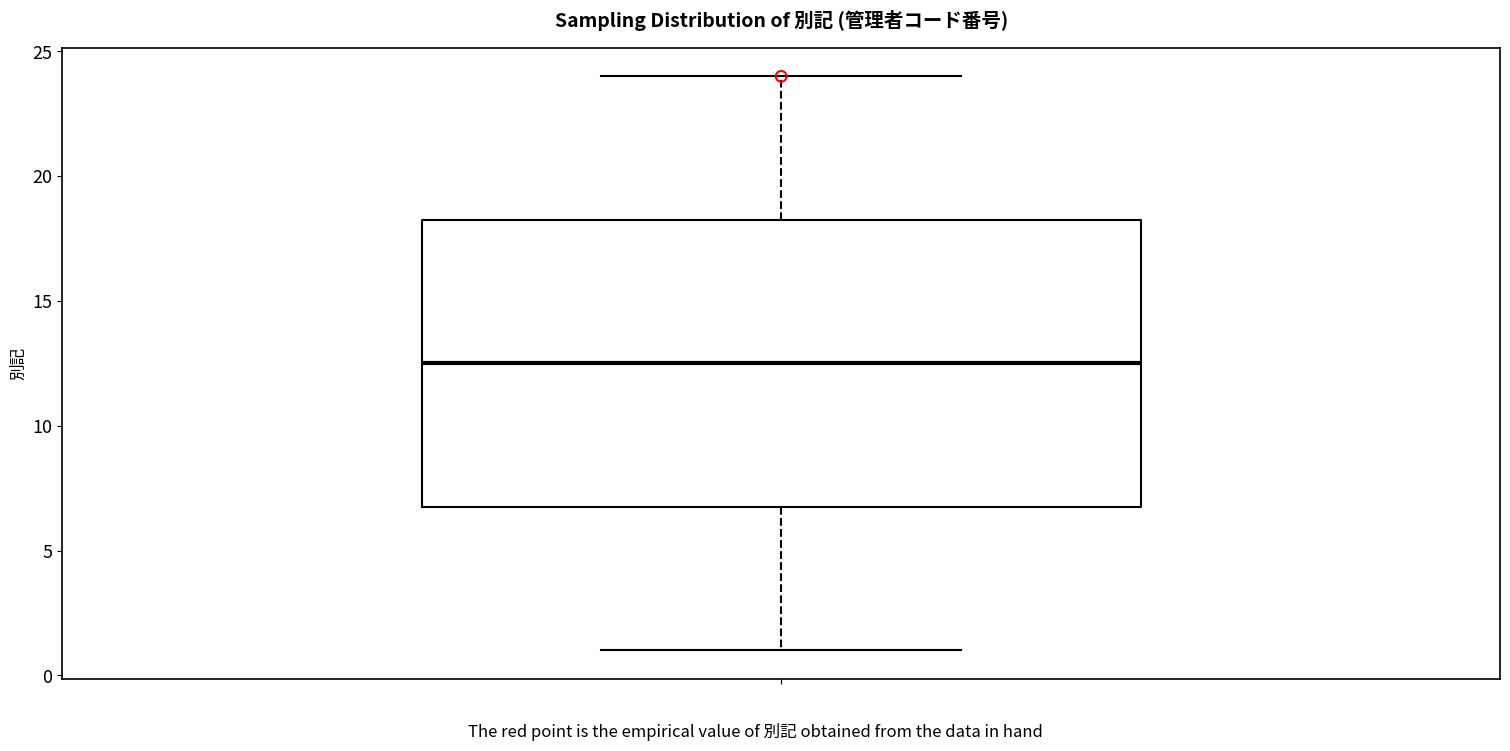

Transcribe this box plot: give where the median line is, the range the box spans, and where the two whiskers end, as read against the y-axis. The values are not printed on the chart, so give them approximately, as read against the axis.

median 12.5, box 7.0 to 18.5, whiskers 1.0 to 24.0